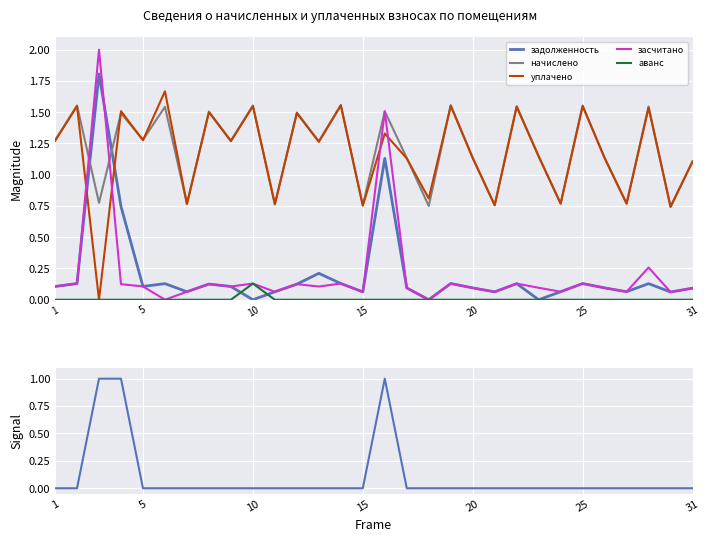

In начислено, how many points are higher than both neighbors (excluding endpoints)?

12